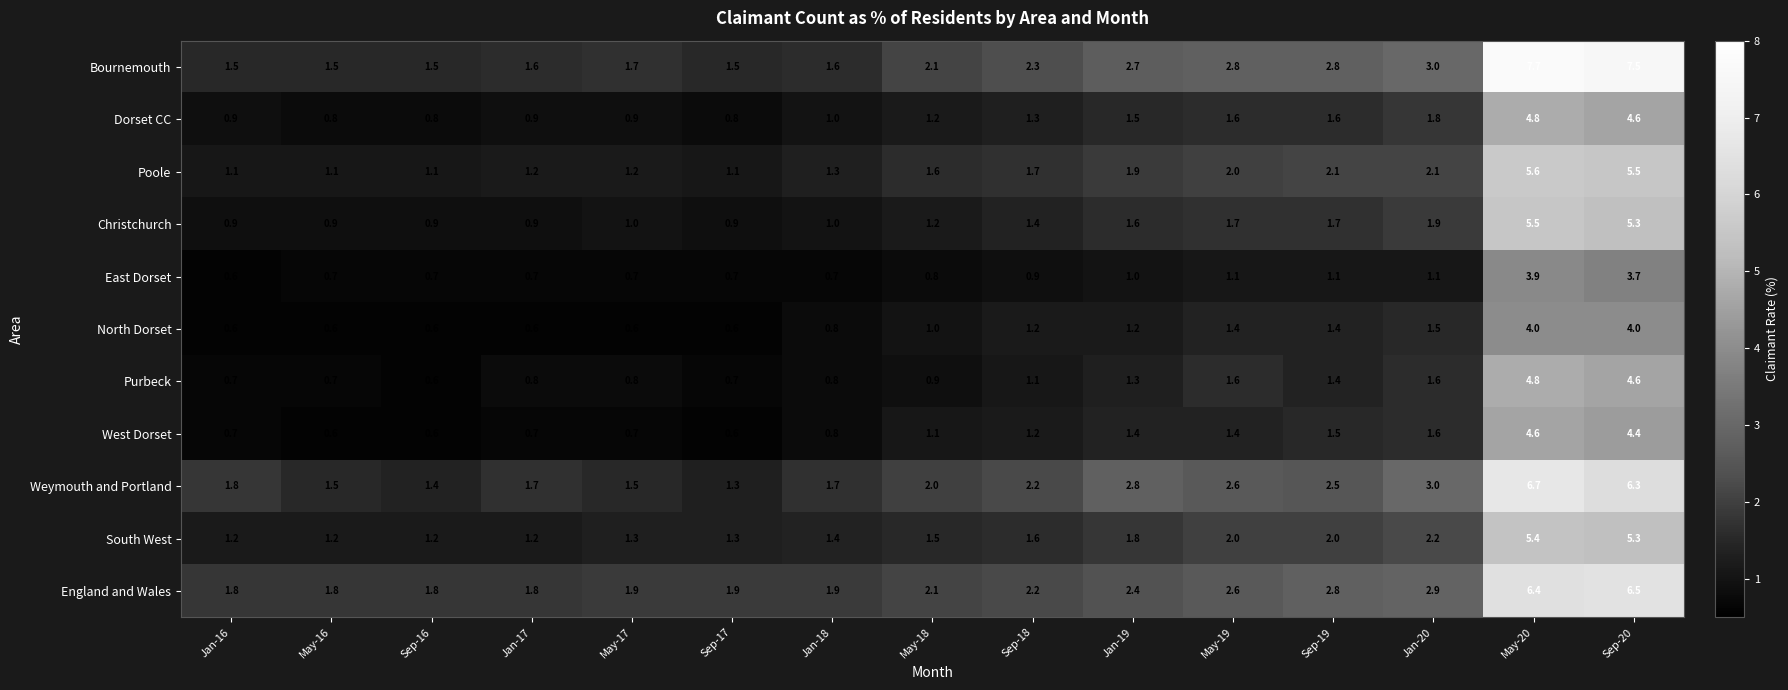

What is the difference between the maximum and second lowest values in the England and Wales series?

4.7